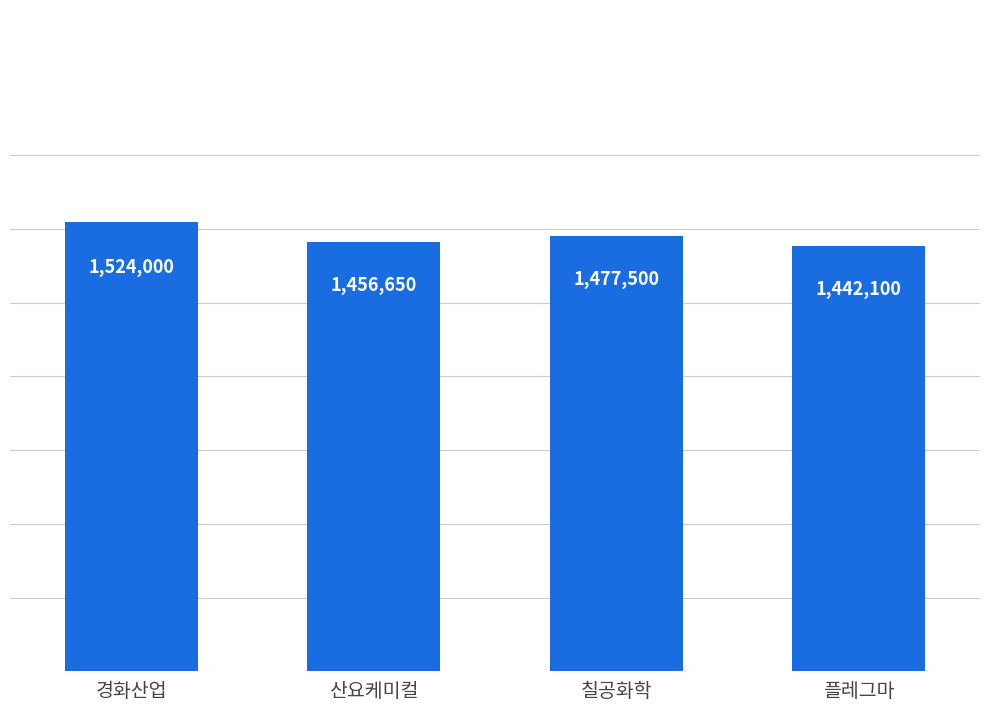

What is the ratio of the value at 산요케미컬 to the value at 칠공화학?

1.0